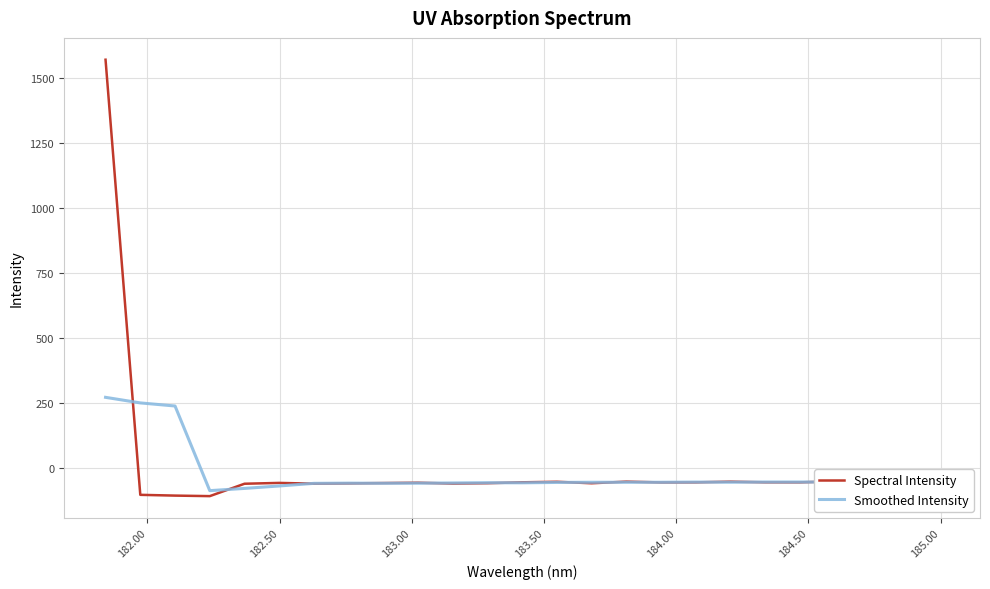

After their last crossing, which series has the higher values: Smoothed Intensity or Spectral Intensity?

Smoothed Intensity